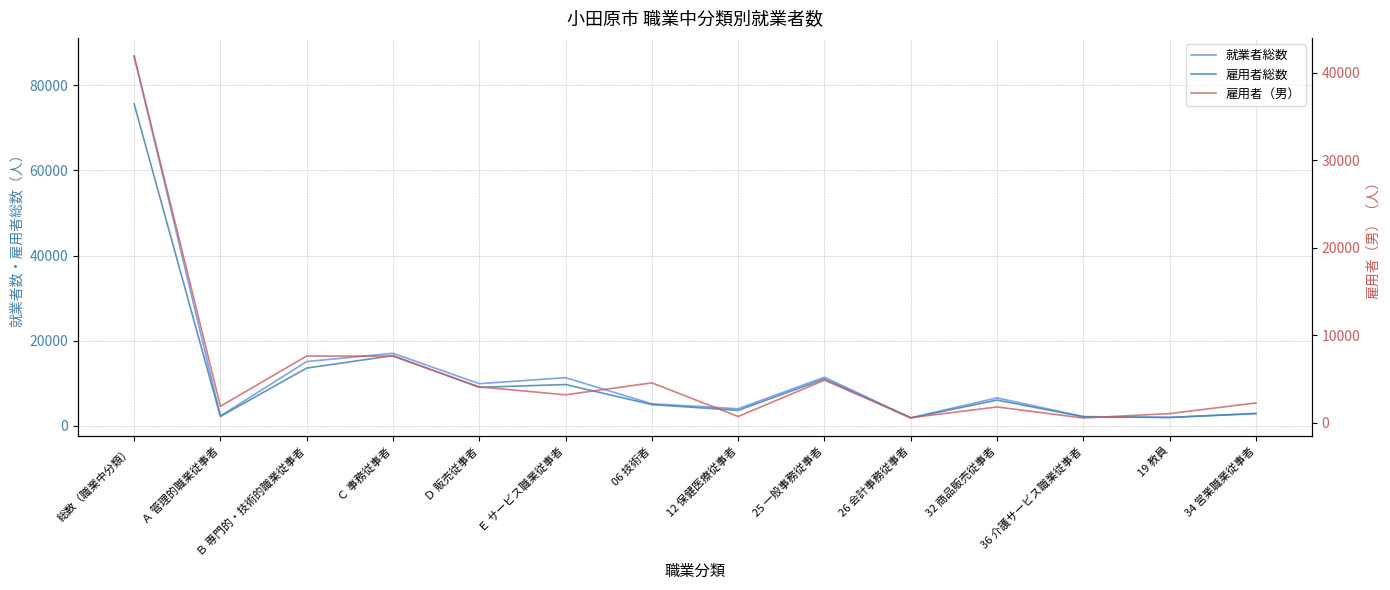

At 25 一般事務従事者, list the series in order from largest to smallest.

就業者総数, 雇用者総数, 雇用者（男）